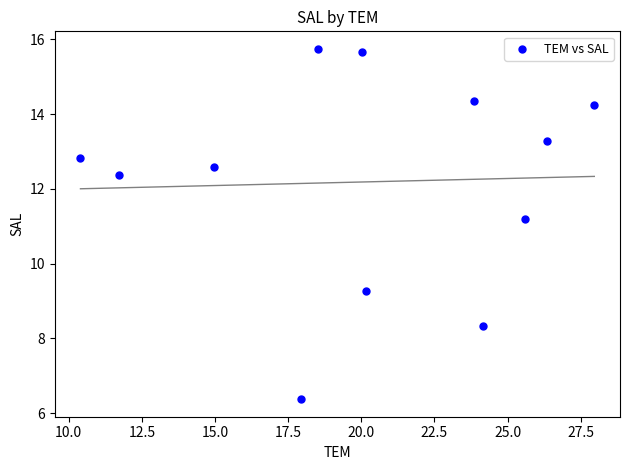

What Y value in the scatter plot is closest to 11?

11.2